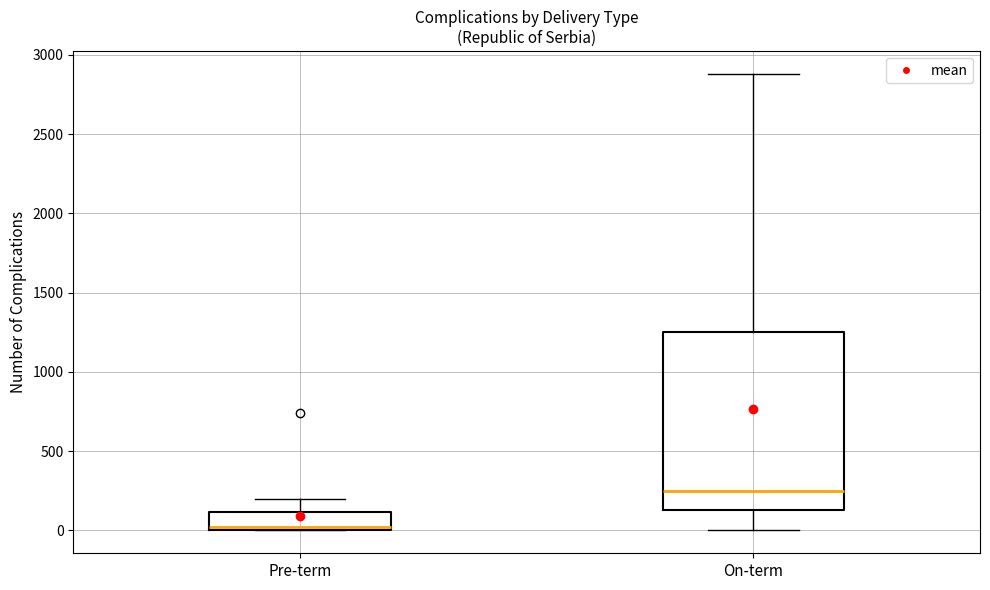

Reading left to right, read every box against the y-axis: the position of its median line, the range the box covers, and the ends of its whiskers. The values are not printed on the chart, so give them approximately, as read against the axis.

Pre-term: median 0, box 0 to 100, whiskers 0 to 200
On-term: median 250, box 150 to 1250, whiskers 0 to 2900